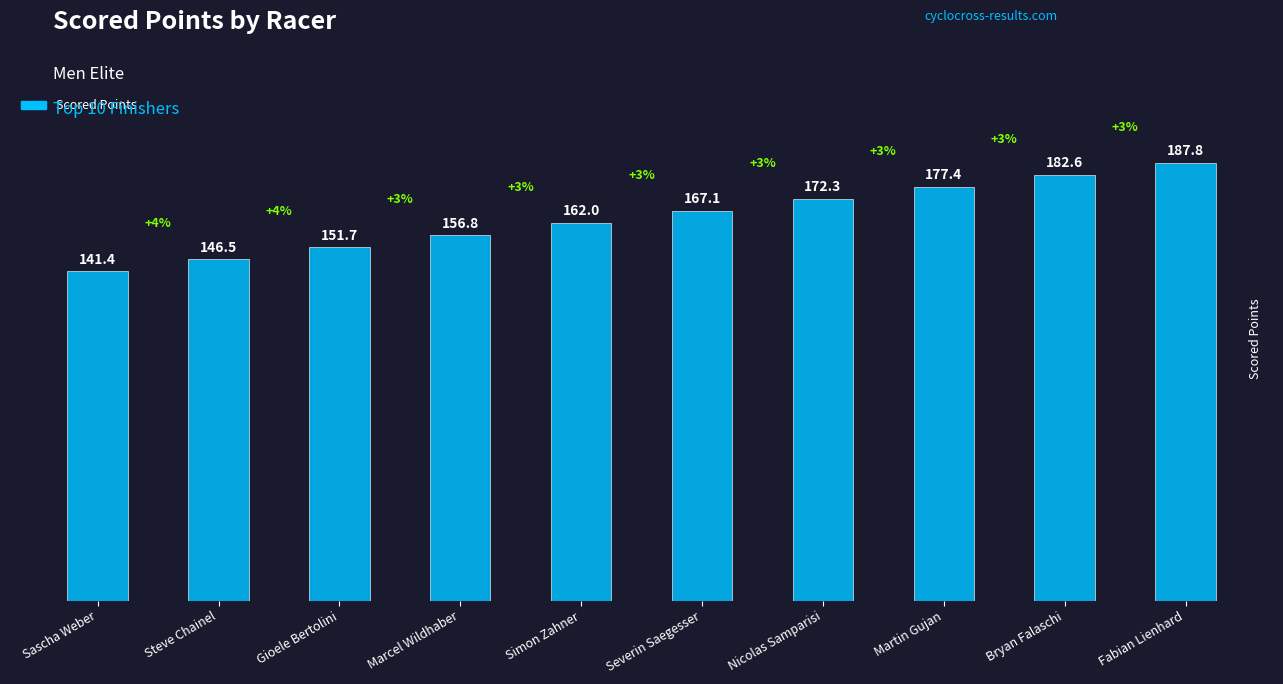

What is the average value?

164.6